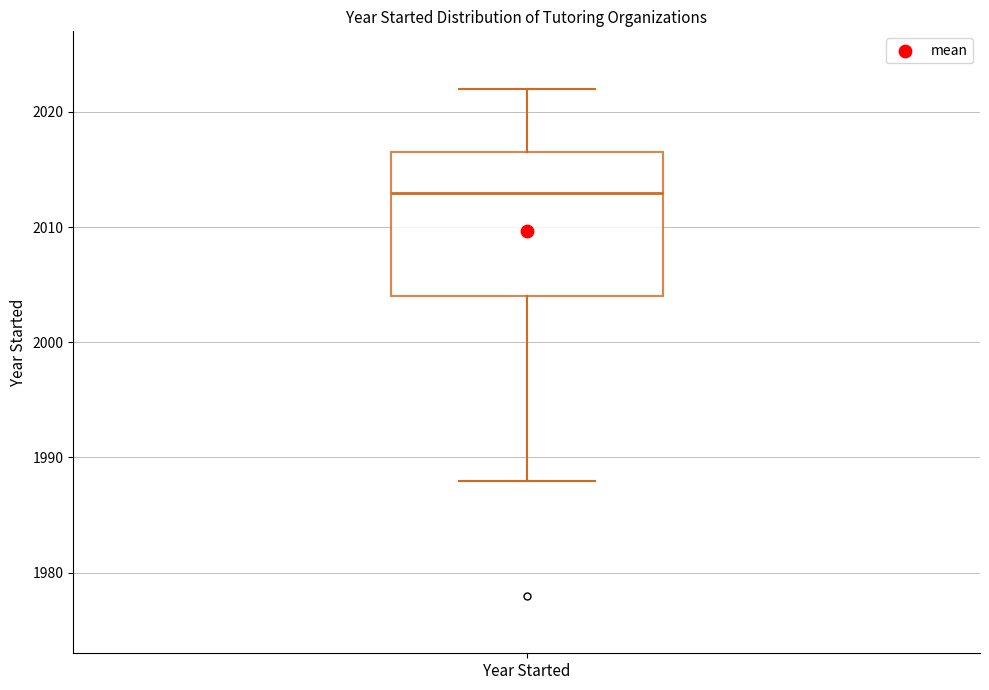

Where does the lower whisker of the box for Year Started end on the y-axis? The values are not printed on the chart, so give them approximately, as read against the axis.

1988